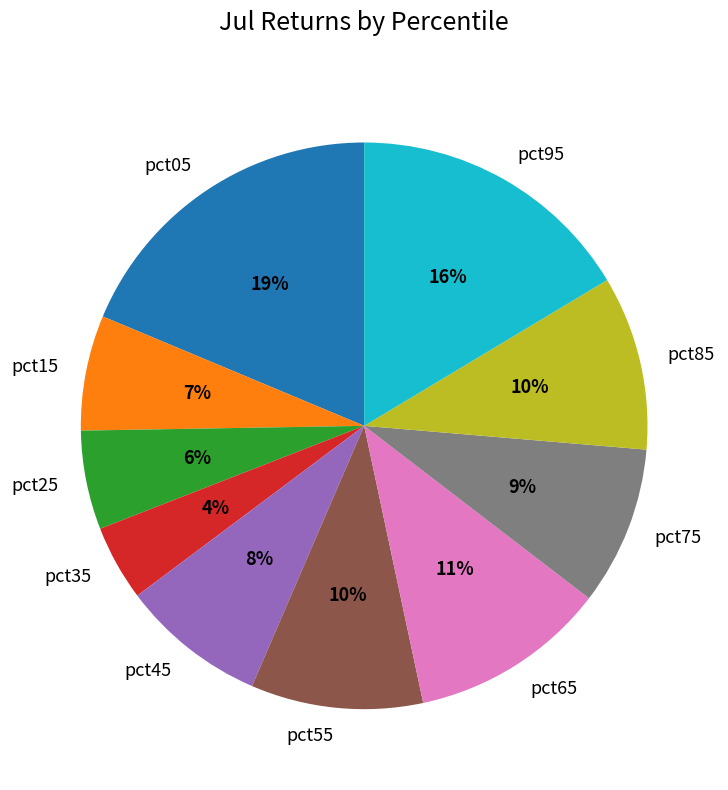

To the nearest percent, what portion does pct05 represent?

19%